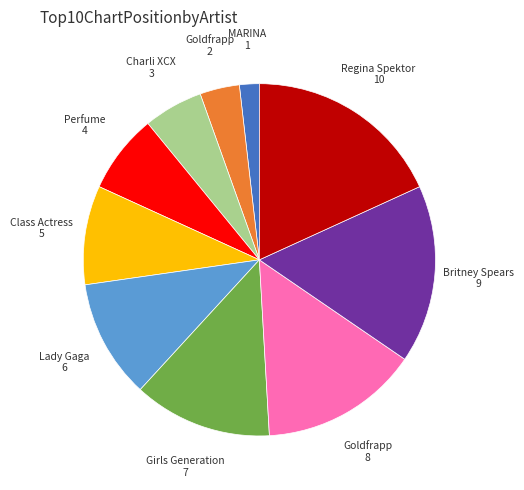

Does any single category account for the majority?

No